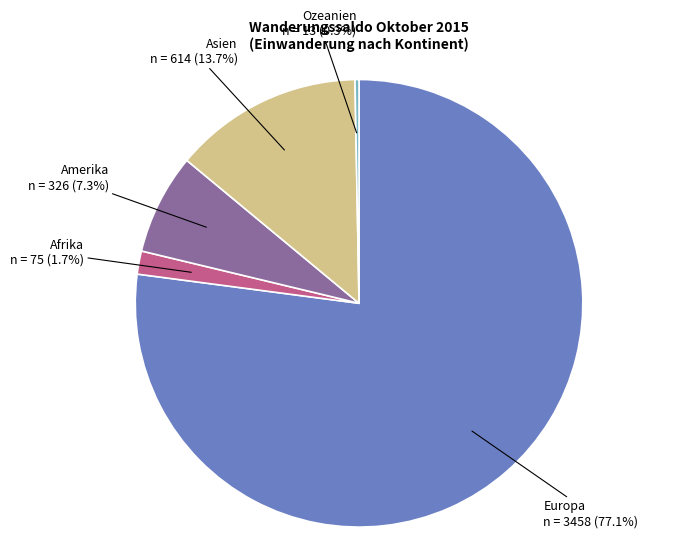

How many segments does this pie chart have?

5